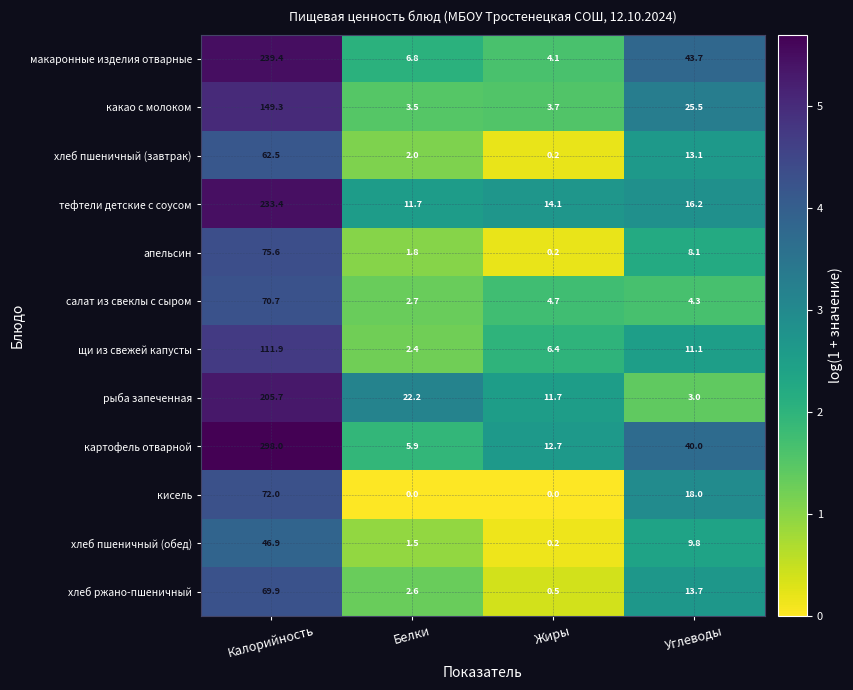

What is the average value of the хлеб ржано-пшеничный series?

21.7